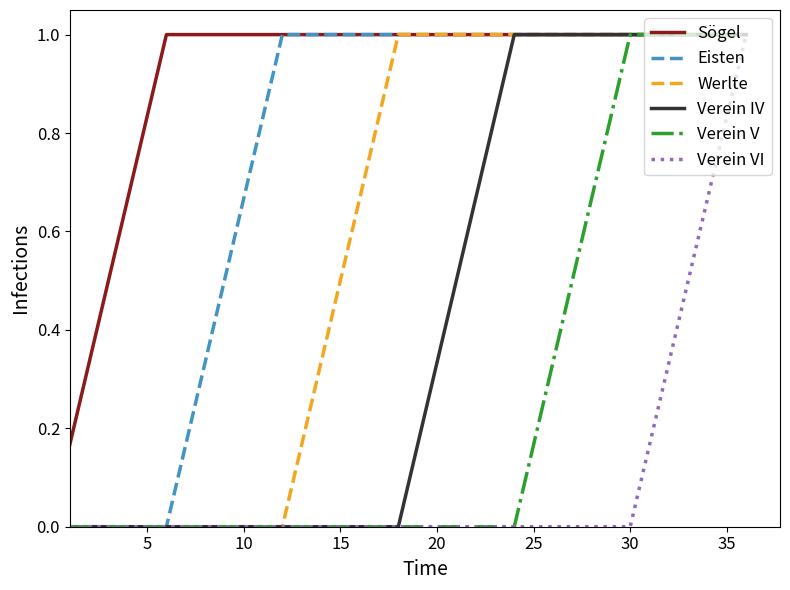

Rank the series by their average value, from highest to lowest.

Sögel, Eisten, Werlte, Verein IV, Verein V, Verein VI